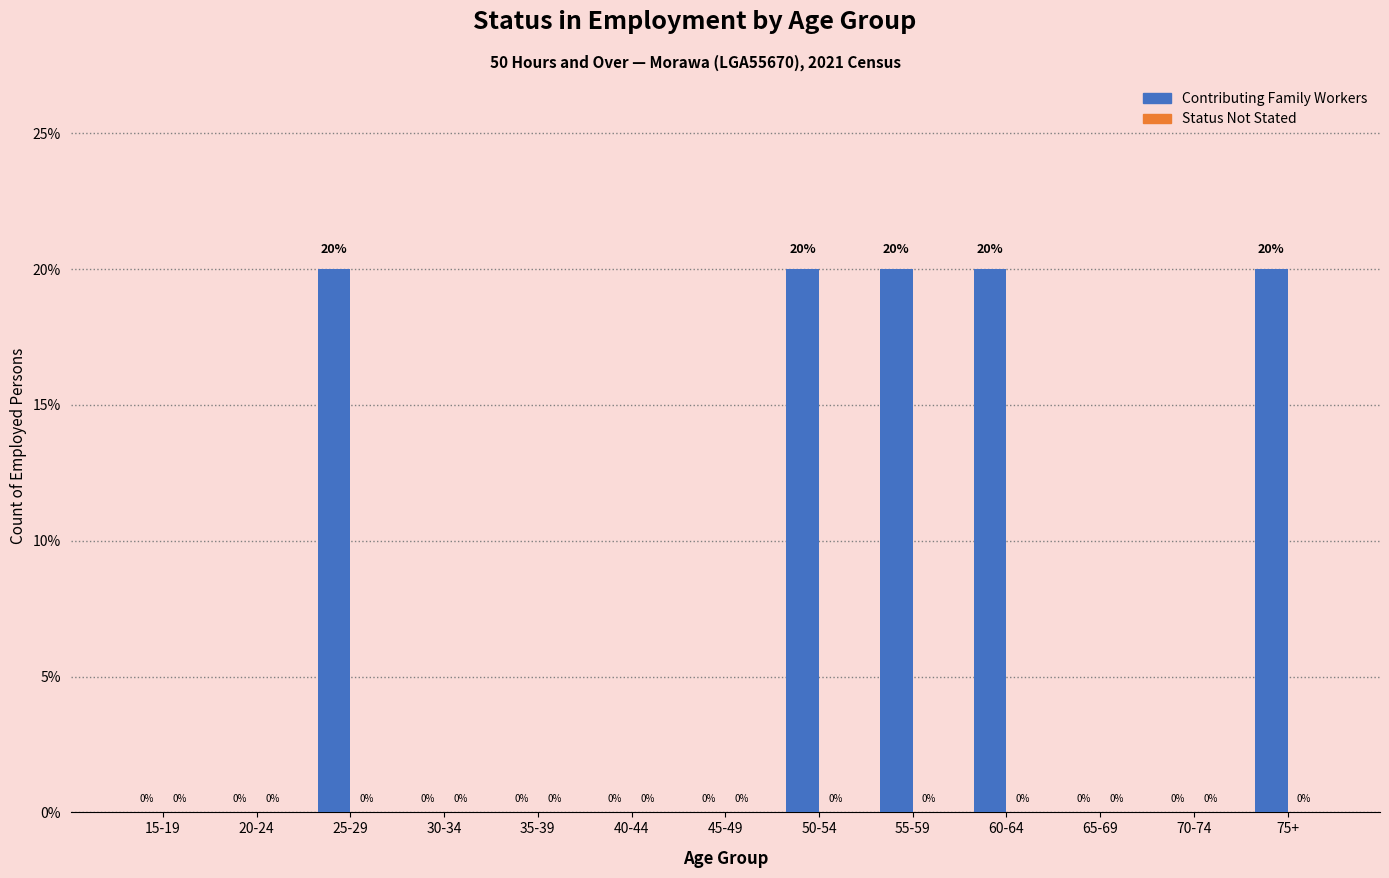

Reading left to right, what are all the values shown in this chart?

15-19=0	20-24=0	25-29=20	30-34=0	35-39=0	40-44=0	45-49=0	50-54=20	55-59=20	60-64=20	65-69=0	70-74=0	75+=20